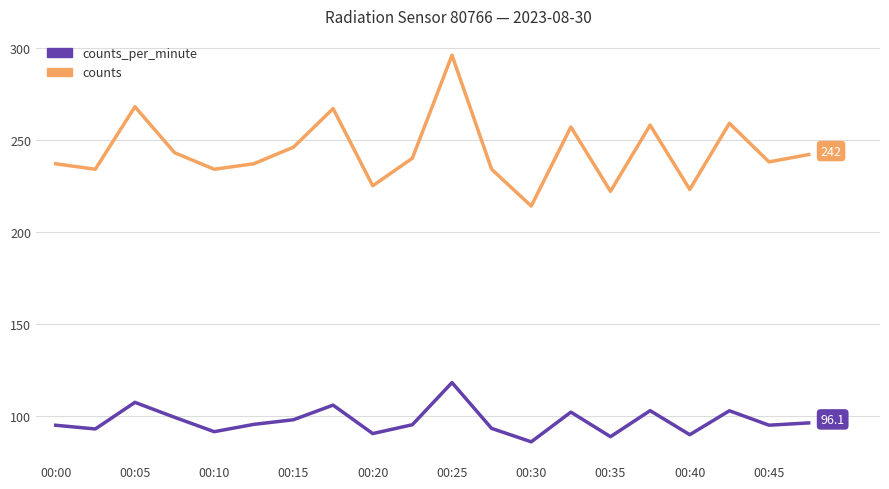

Is this an area chart (filled region under the line)?

No